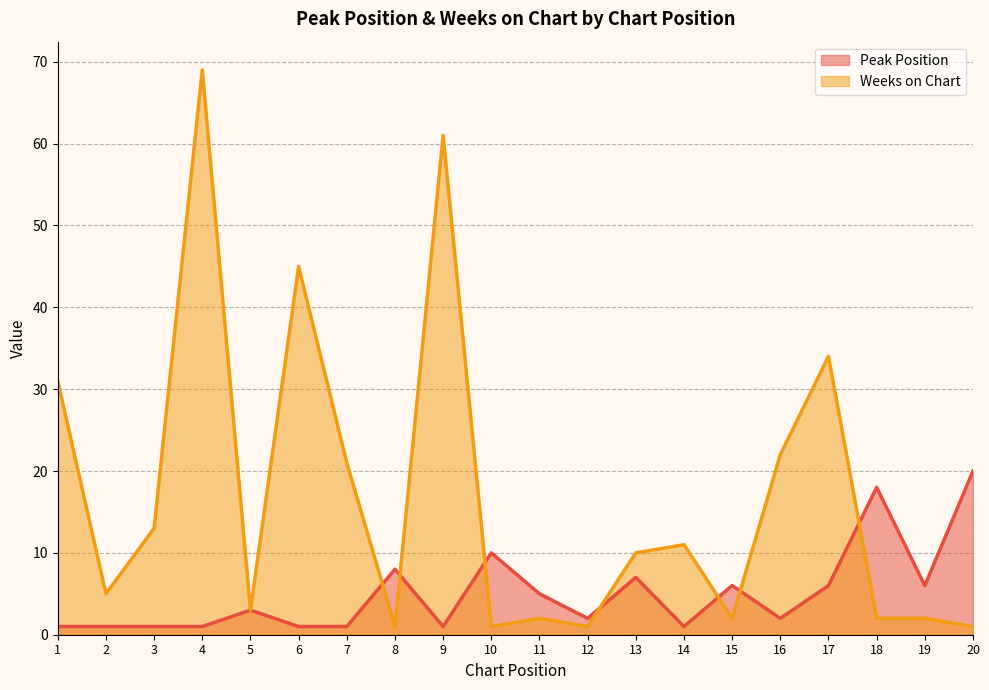

What is the difference between the Weeks on Chart values at 10 and 9?

60